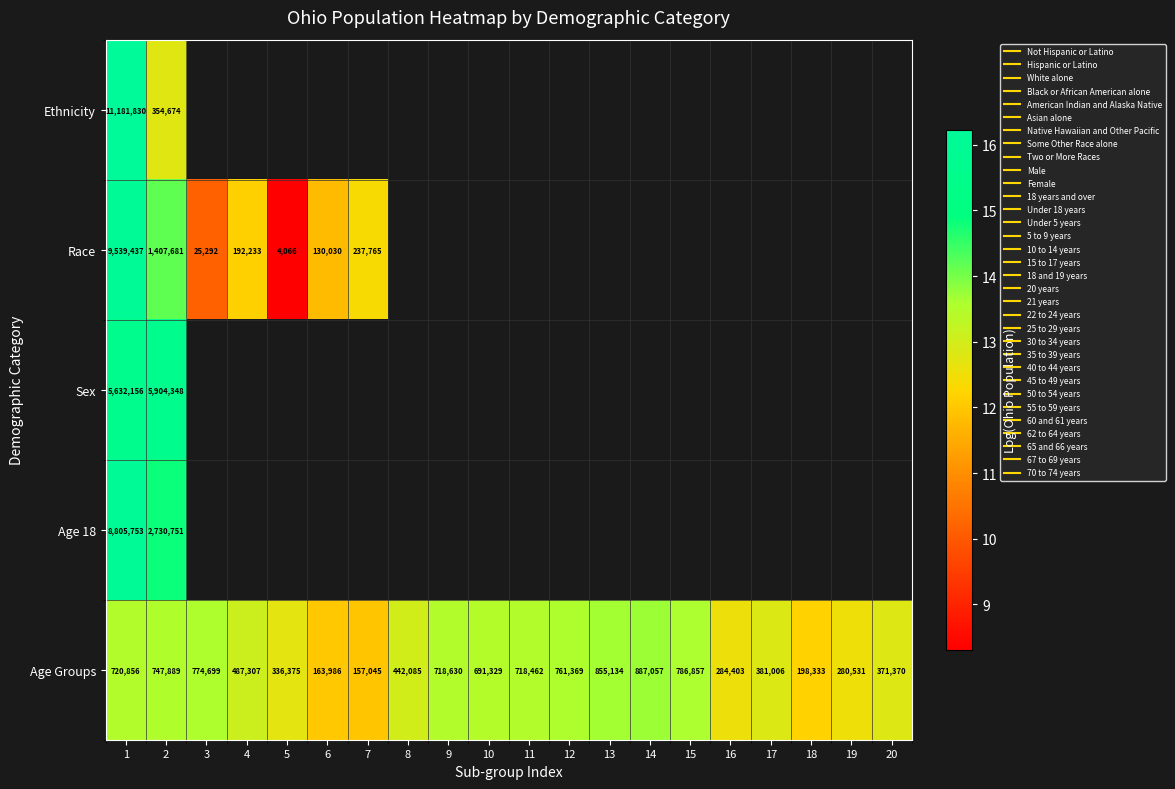

Between 9 and 19, which series saw the biggest shift?

Age Groups